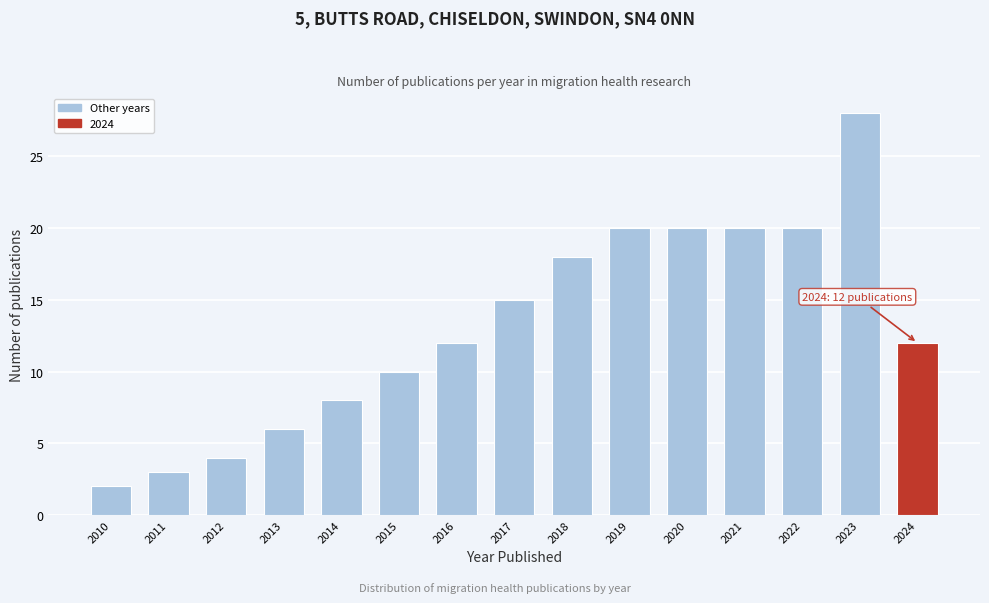

Reading left to right, extract all data points from this chart.

2	3	4	6	8	10	12	15	18	20	20	20	20	28	12